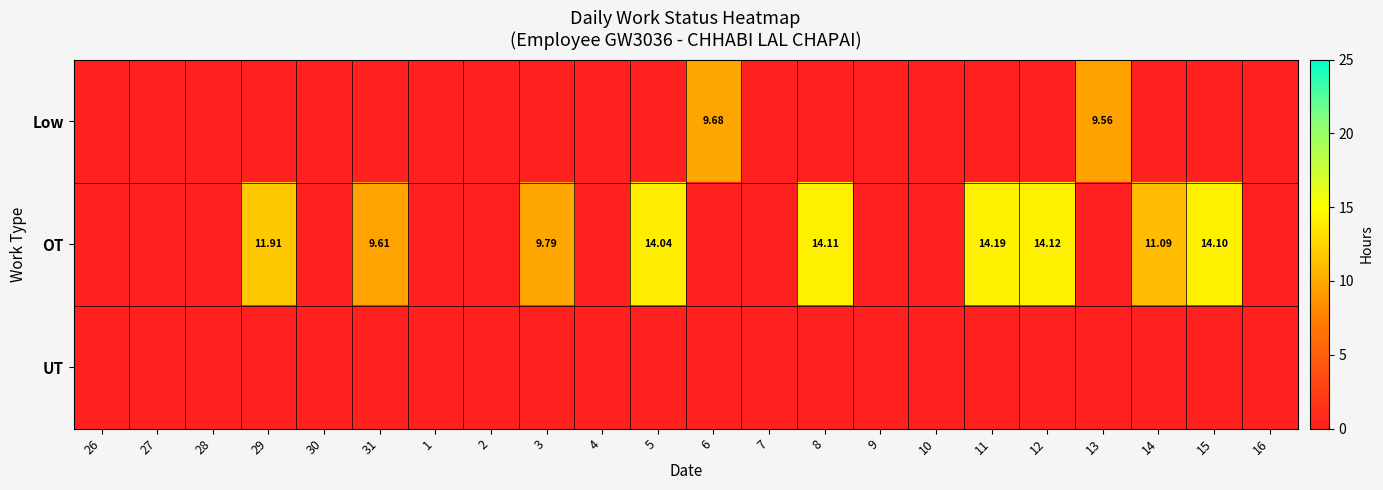

How many distinct data groups are displayed?

3